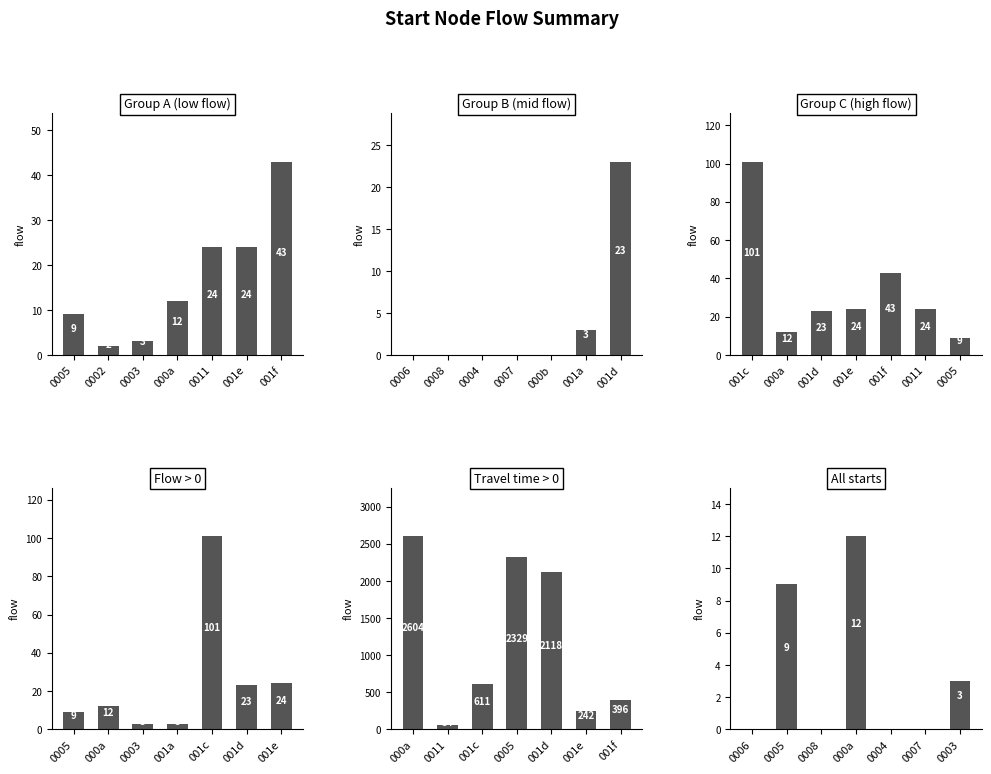

What is the approximate value of Travel time > 0 at 001f, to the nearest 100?

400